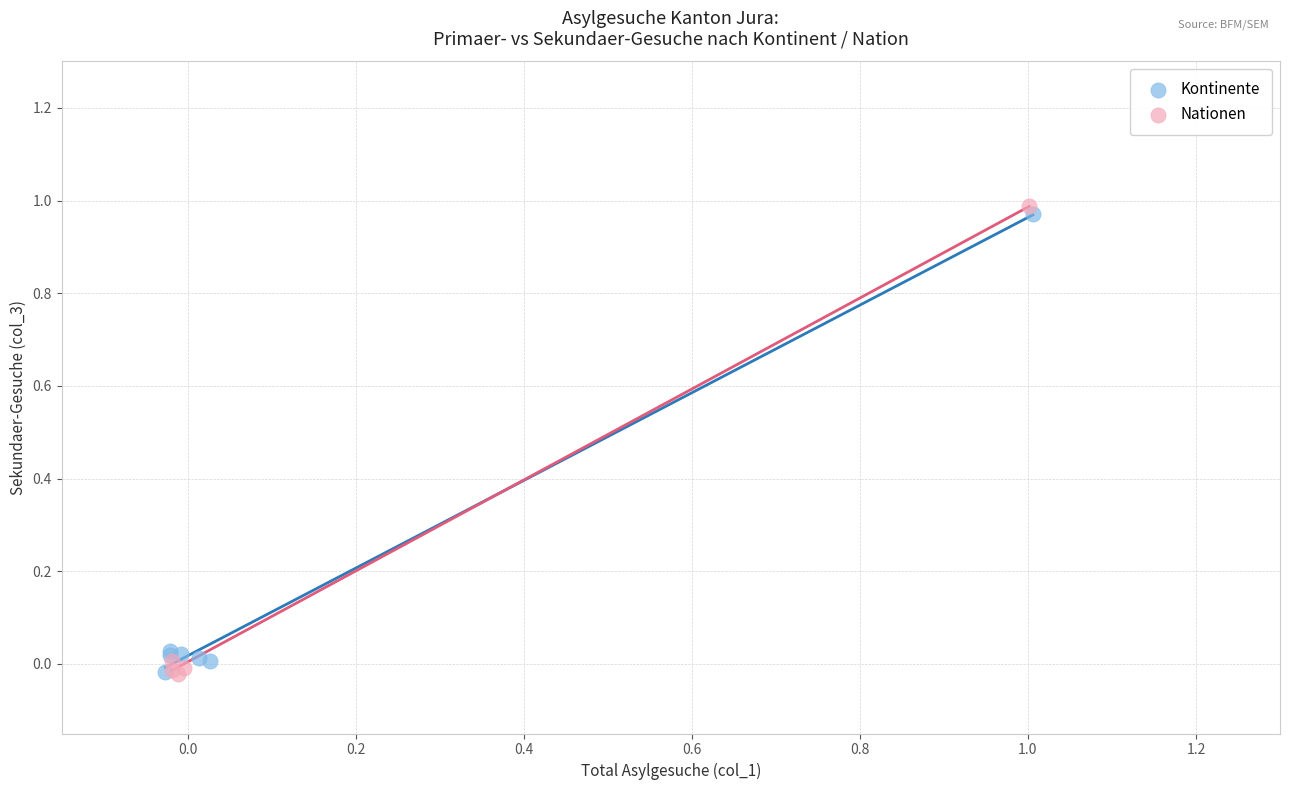

Which series has the widest spread of Y values?

Nationen